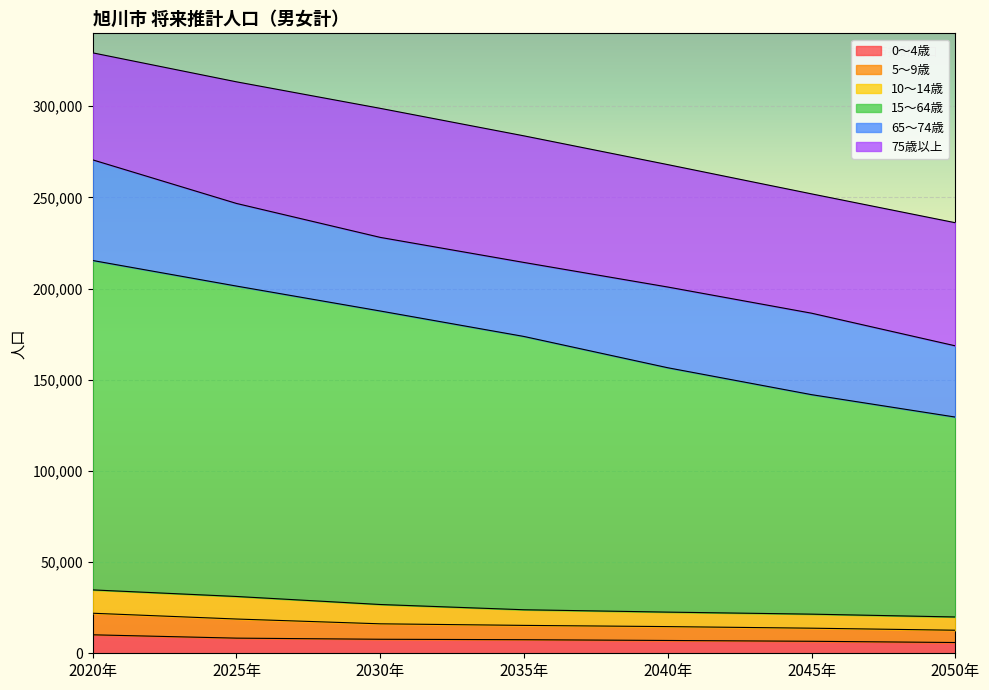

What is the smallest value displayed?

5902